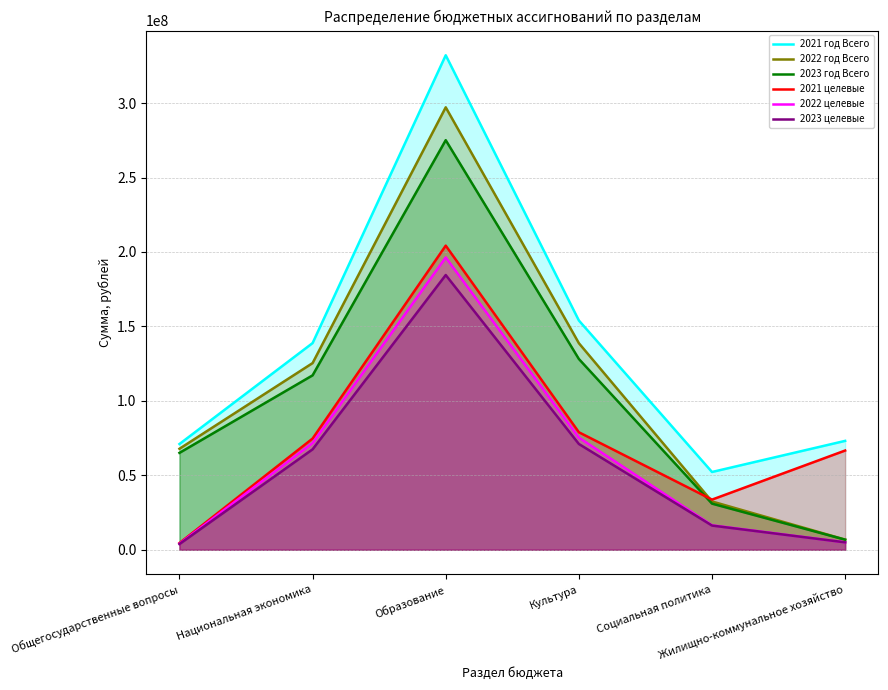

Does the chart have visible grid lines?

Yes